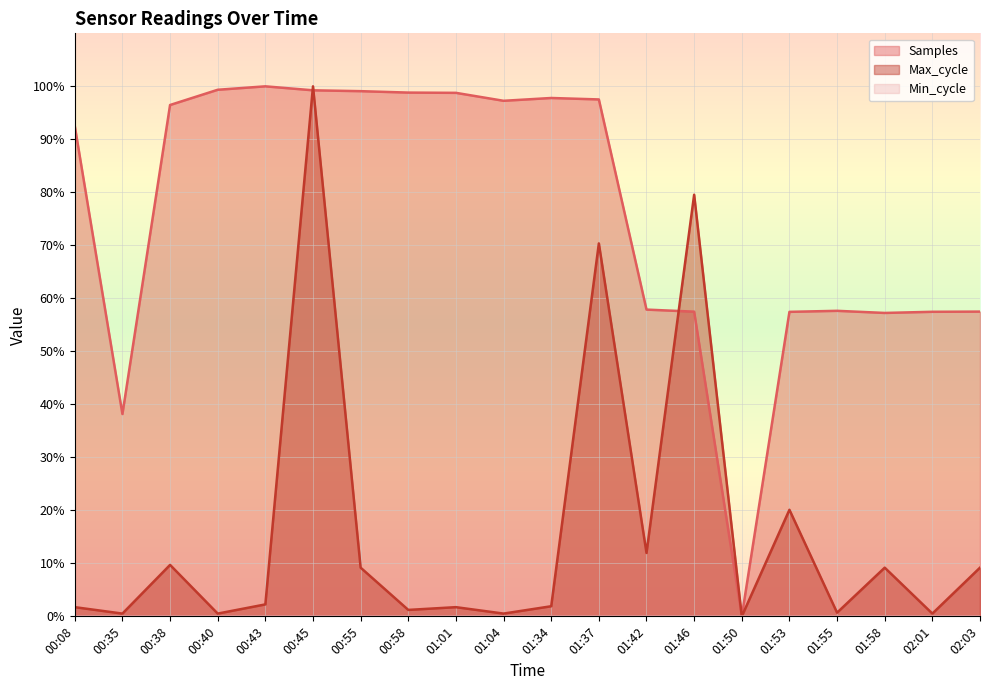

In Samples, how many points are higher than both neighbors (excluding endpoints)?

3